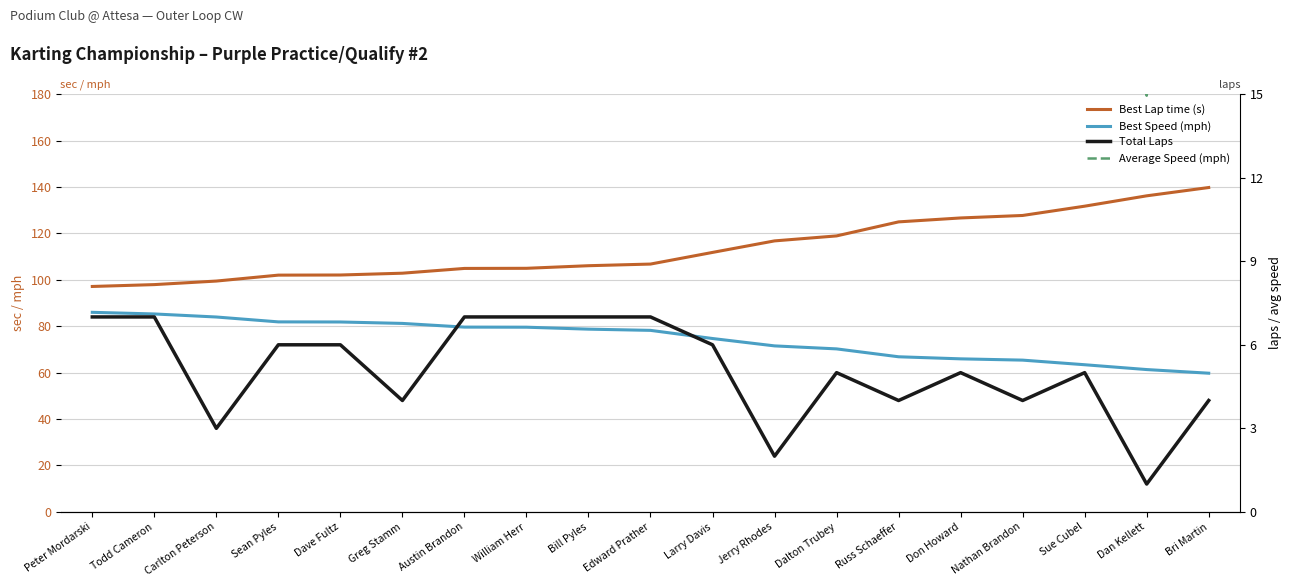

What is the difference between the maximum and minimum values in the Best Speed (mph) series?

26.2